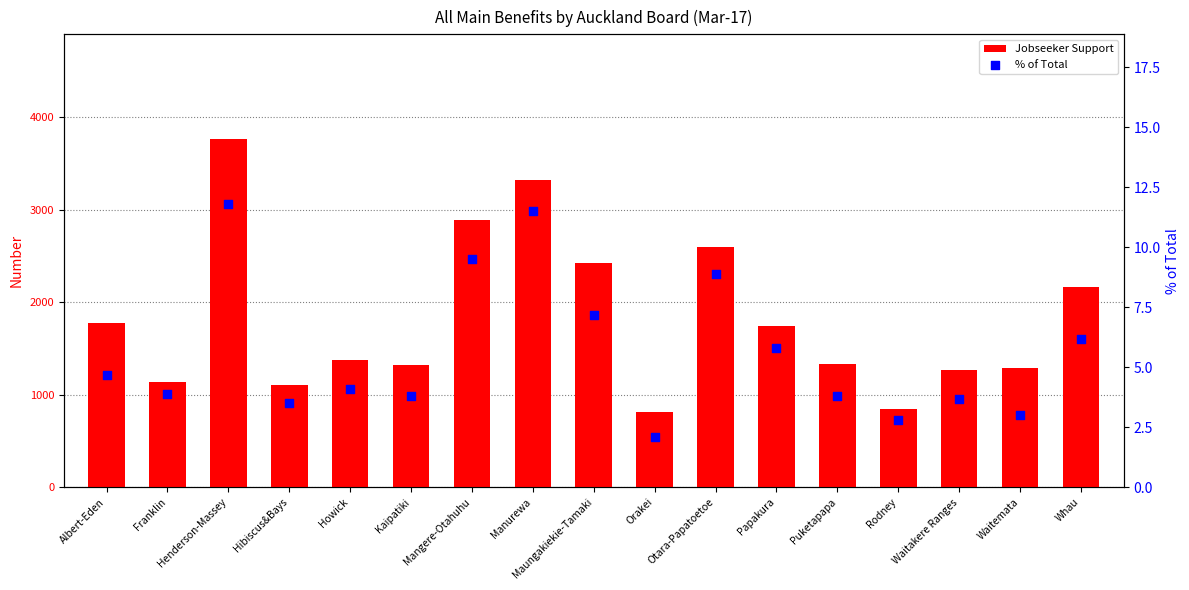

At how many categories does at least one series exceed 2698?

3